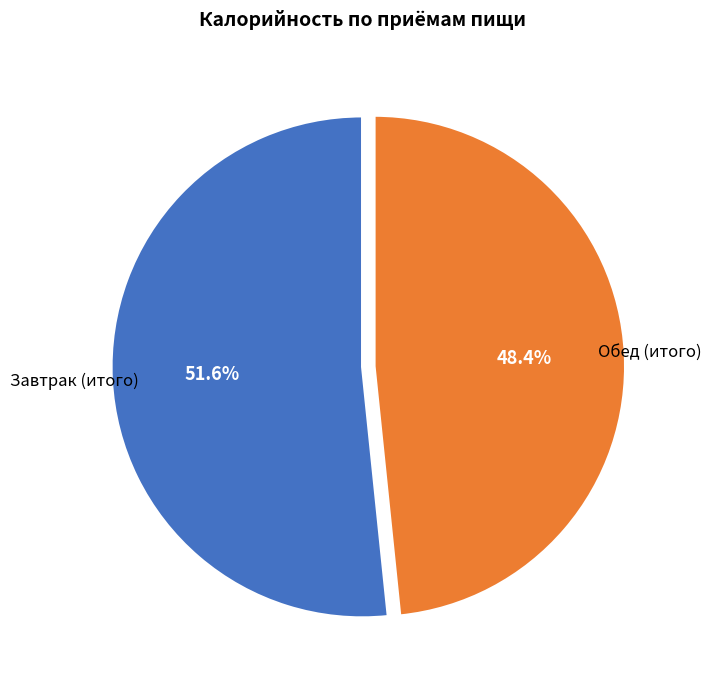

How many segments does this pie chart have?

2